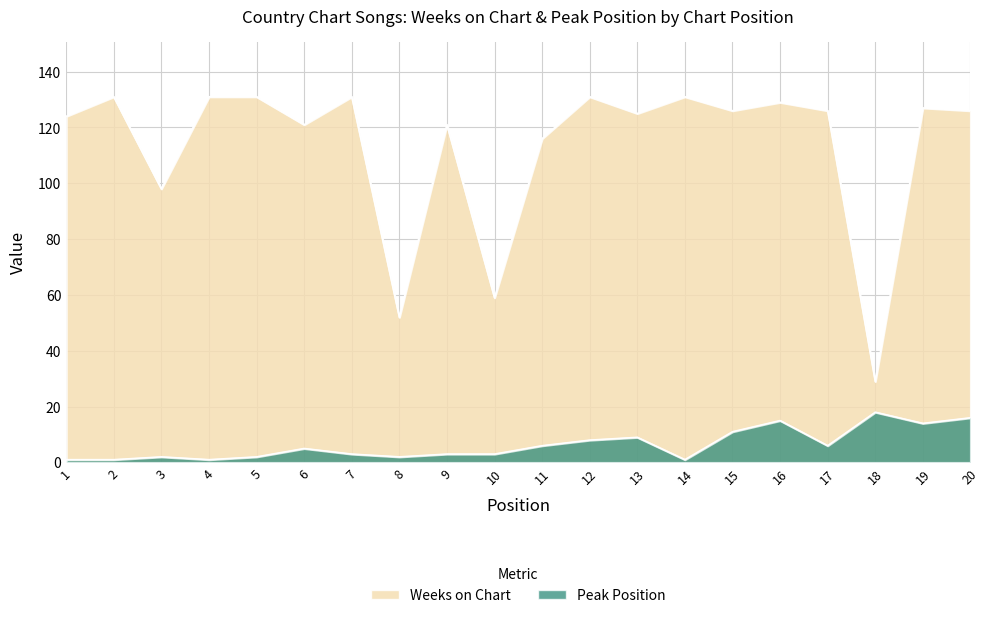

Which series has the widest spread of values?

Weeks on Chart